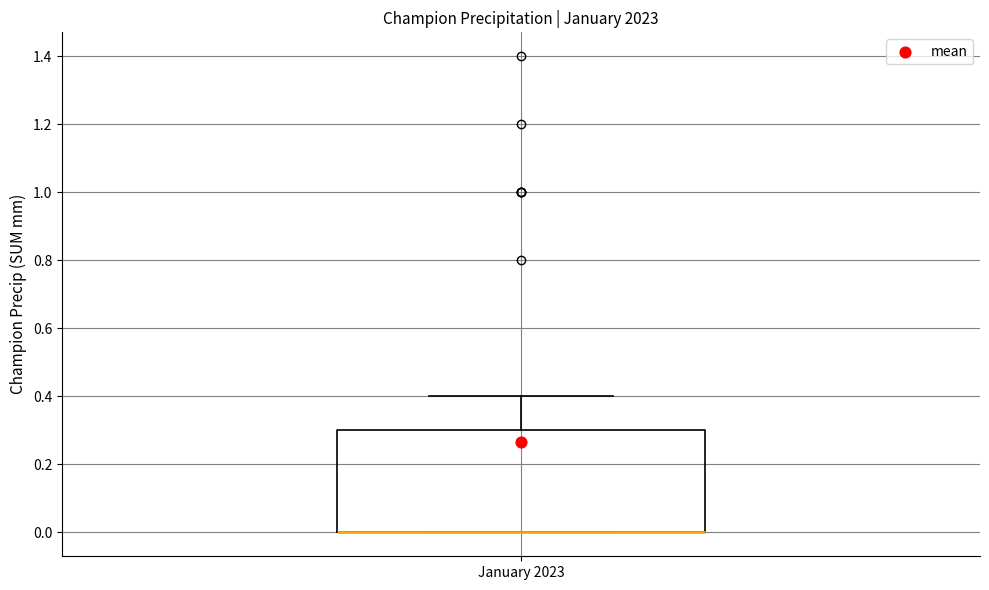

Transcribe this box plot: give where the median line is, the range the box spans, and where the two whiskers end, as read against the y-axis. The values are not printed on the chart, so give them approximately, as read against the axis.

median 0.0 (drawn on the box's lower edge), box 0.0 to 0.3, whiskers 0.0 to 0.4